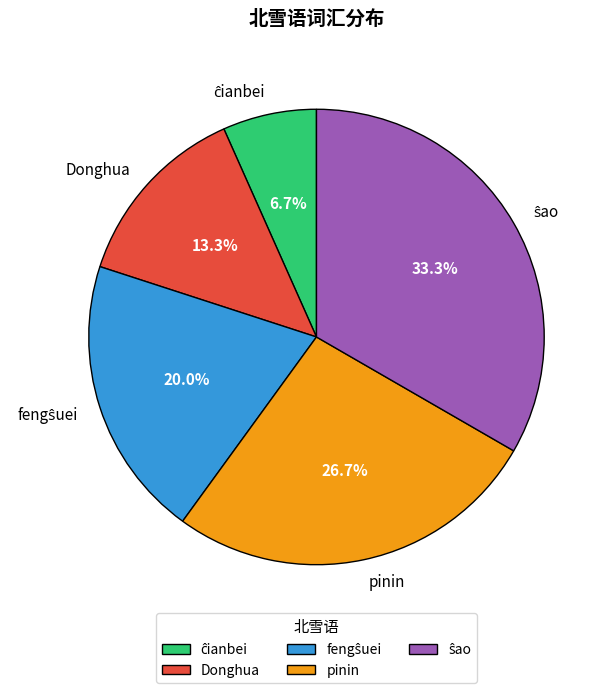

What percentage is NOT represented by Donghua?

86.7%